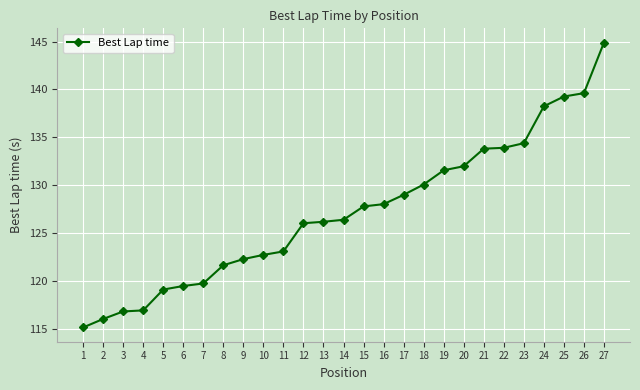

Which label corresponds to the largest value in the chart?

27